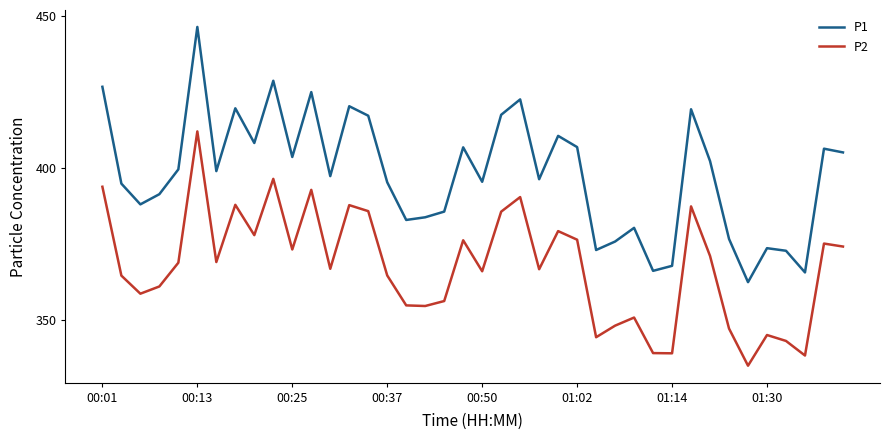

Which series has the largest total across all categories?

P1